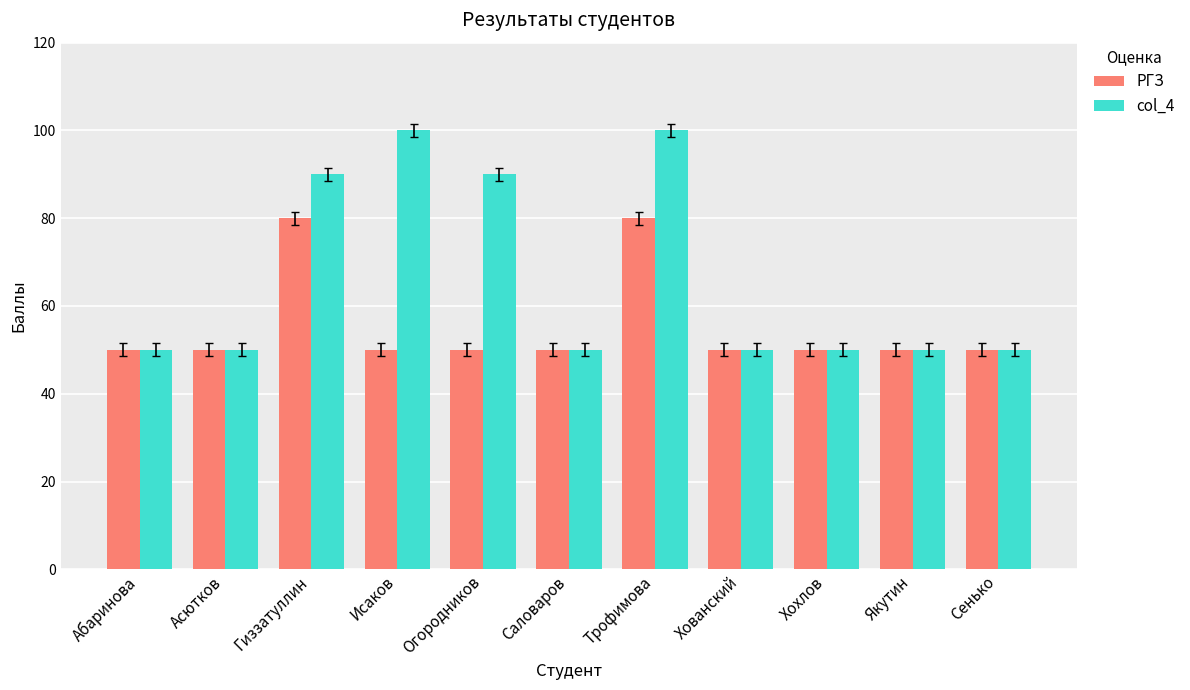

What value does the col_4 series have at Асютков?

50